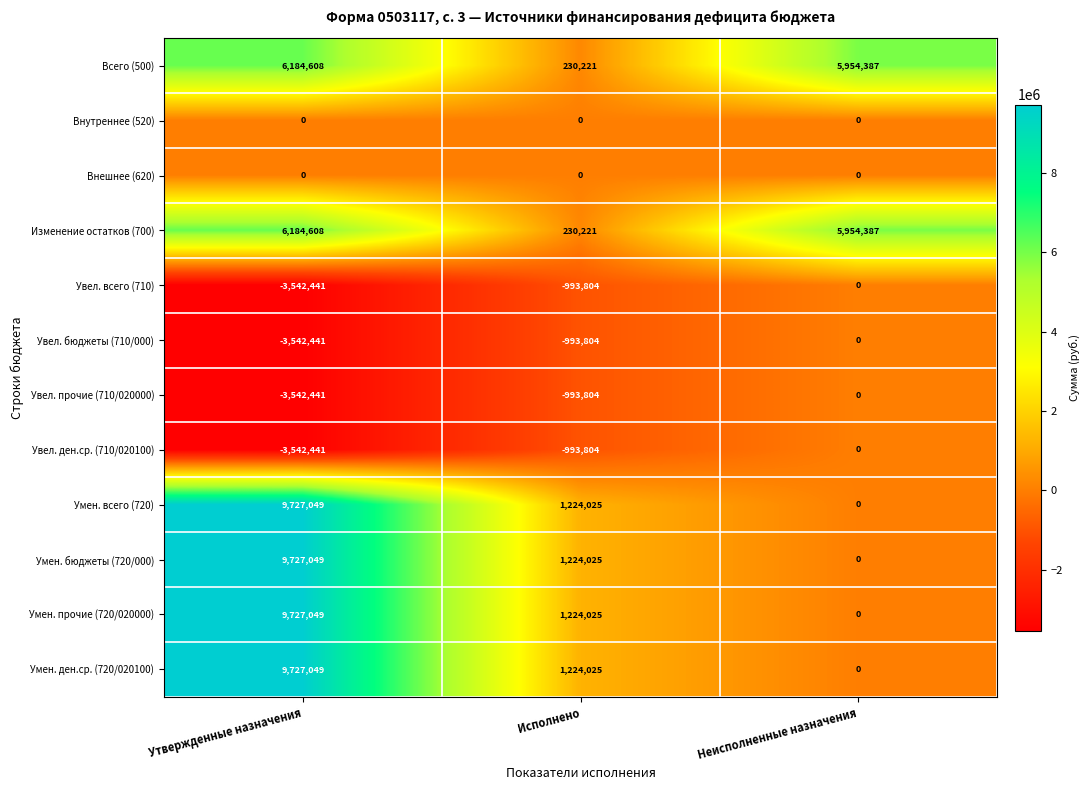

What is the difference between the highest and lowest values at Исполнено?

2217829